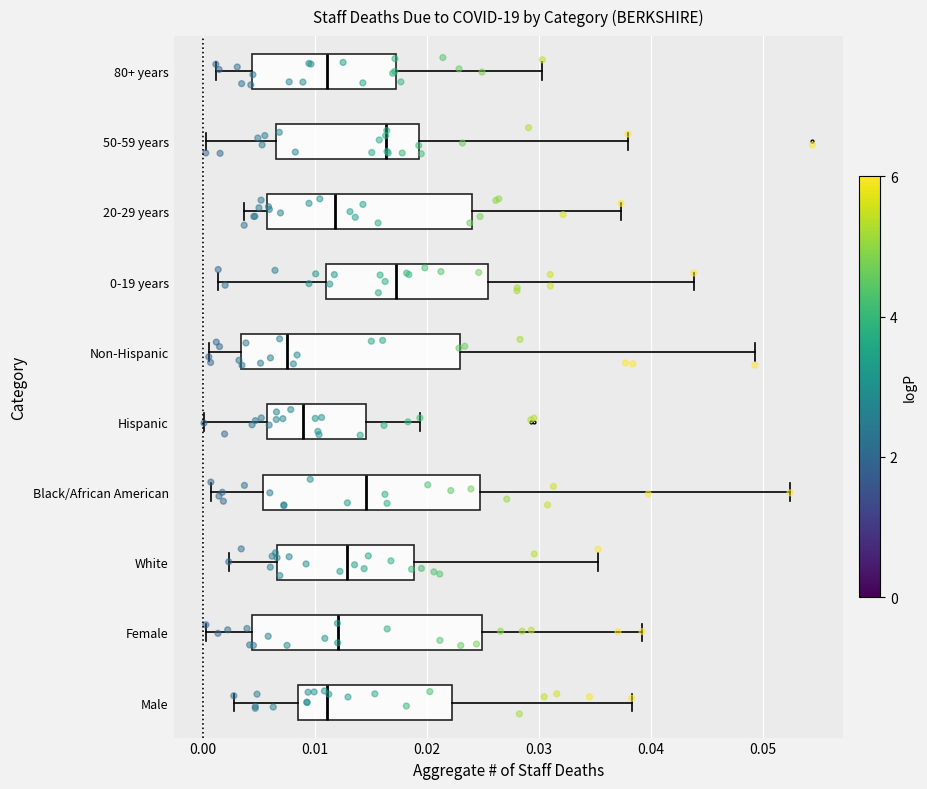

Reading bottom to top, transcribe this box plot: for each box, give where its median line is, the range the box spans, and where its two whiskers end, as read against the x-axis. The values are not printed on the chart, so give them approximately, as read against the axis.

Male: median 0.011, box 0.009 to 0.022, whiskers 0.003 to 0.038
Female: median 0.012, box 0.004 to 0.025, whiskers 0.000 to 0.039
White: median 0.013, box 0.007 to 0.019, whiskers 0.002 to 0.035
Black/African American: median 0.015, box 0.005 to 0.025, whiskers 0.001 to 0.052
Hispanic: median 0.009, box 0.006 to 0.015, whiskers 0.000 to 0.019
Non-Hispanic: median 0.007, box 0.003 to 0.023, whiskers 0.001 to 0.049
0-19 years: median 0.017, box 0.011 to 0.025, whiskers 0.001 to 0.044
20-29 years: median 0.012, box 0.006 to 0.024, whiskers 0.004 to 0.037
50-59 years: median 0.016, box 0.007 to 0.019, whiskers 0.000 to 0.038
80+ years: median 0.011, box 0.004 to 0.017, whiskers 0.001 to 0.030